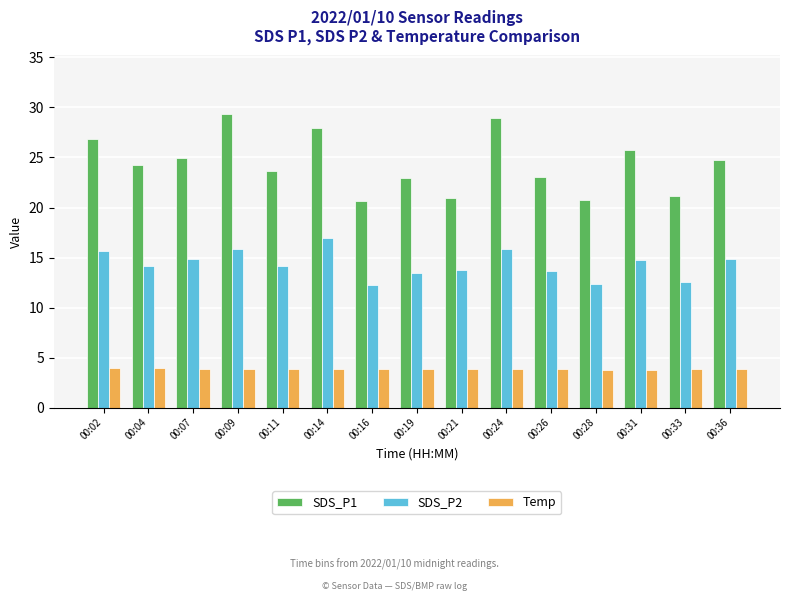

What is the difference between the maximum and minimum values in the SDS_P1 series?

8.7